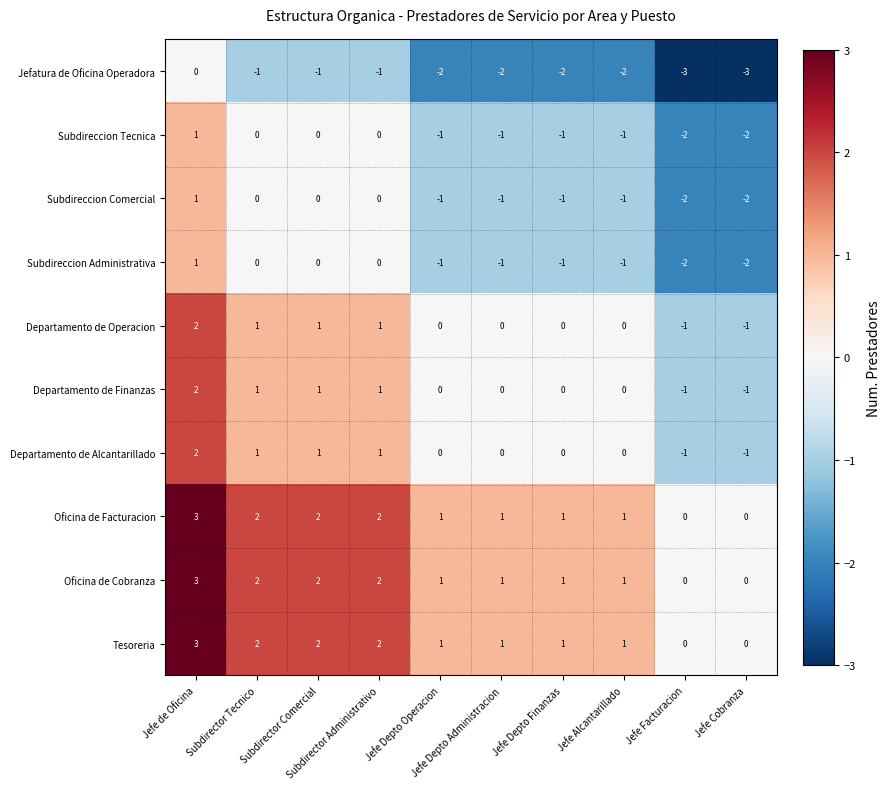

Count the Departamento de Operacion values in the range 0 to 1.

7